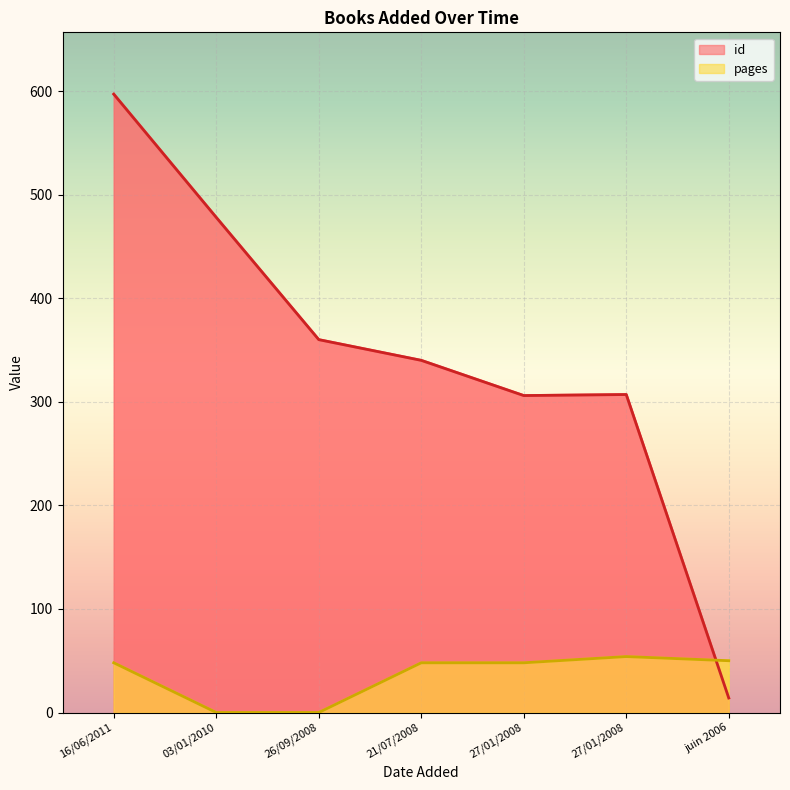

How many values in pages are above zero?

5